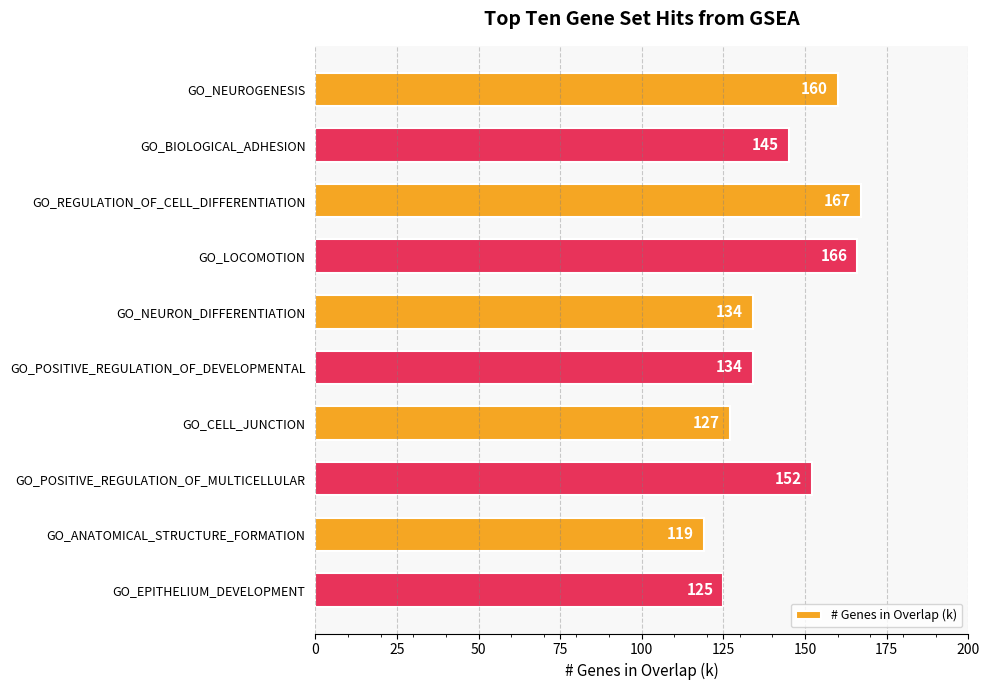

What is the difference between the second highest and minimum values?

47